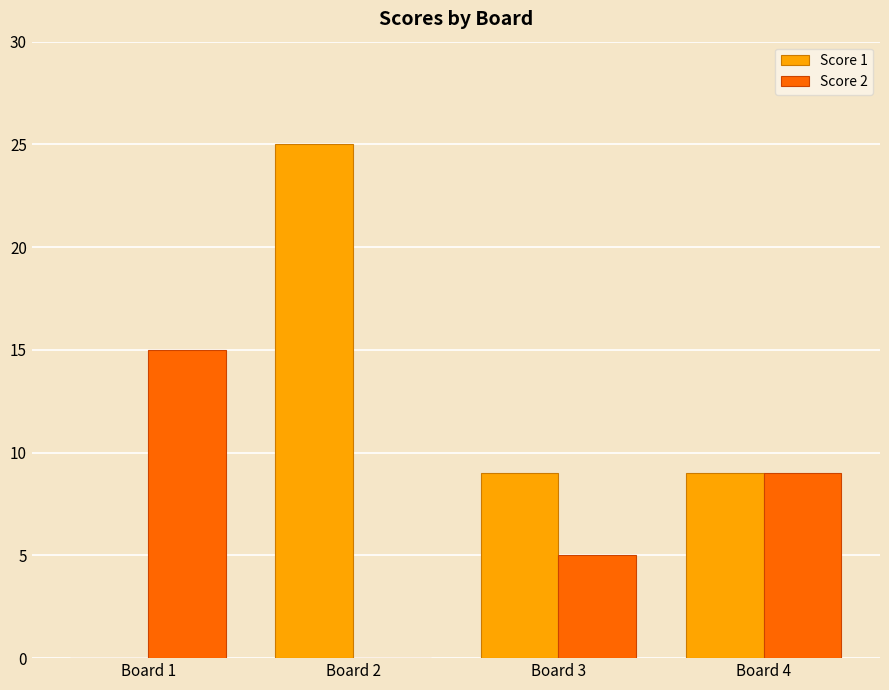

What is the sum of the Score 2 values at Board 2 and Board 4?

9